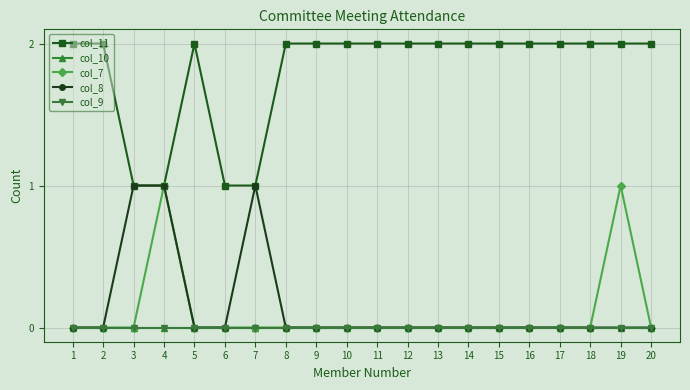

True or false: col_10 has a value of 0 at 12.

True